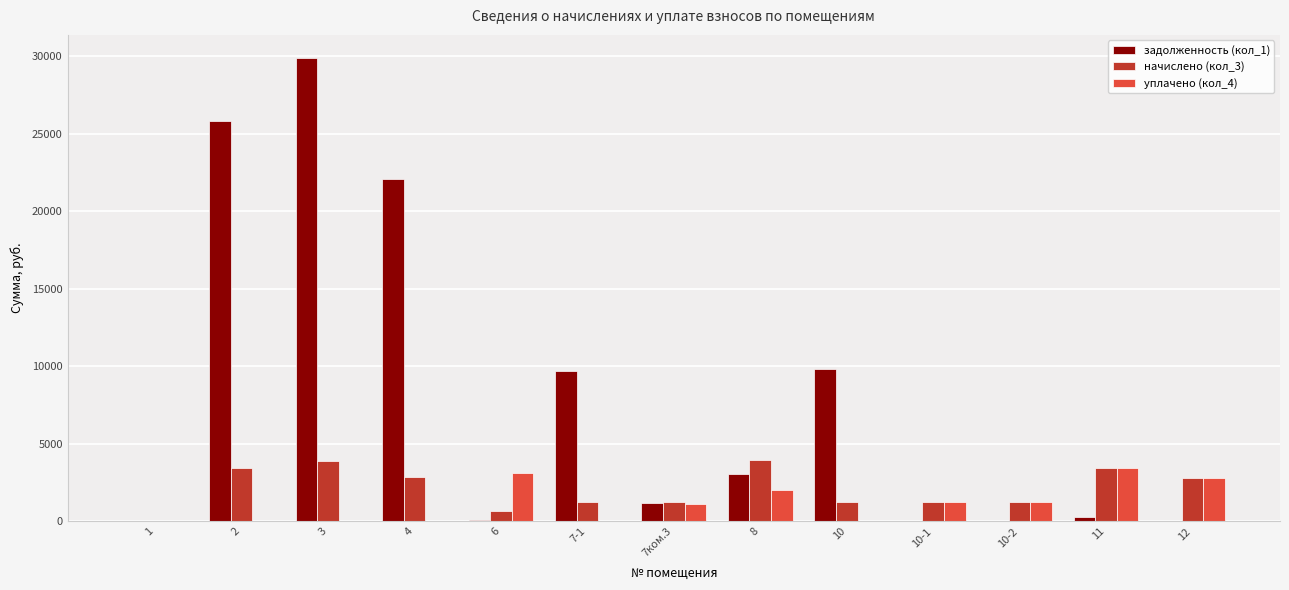

At which category is the sum across all series the highest?

3